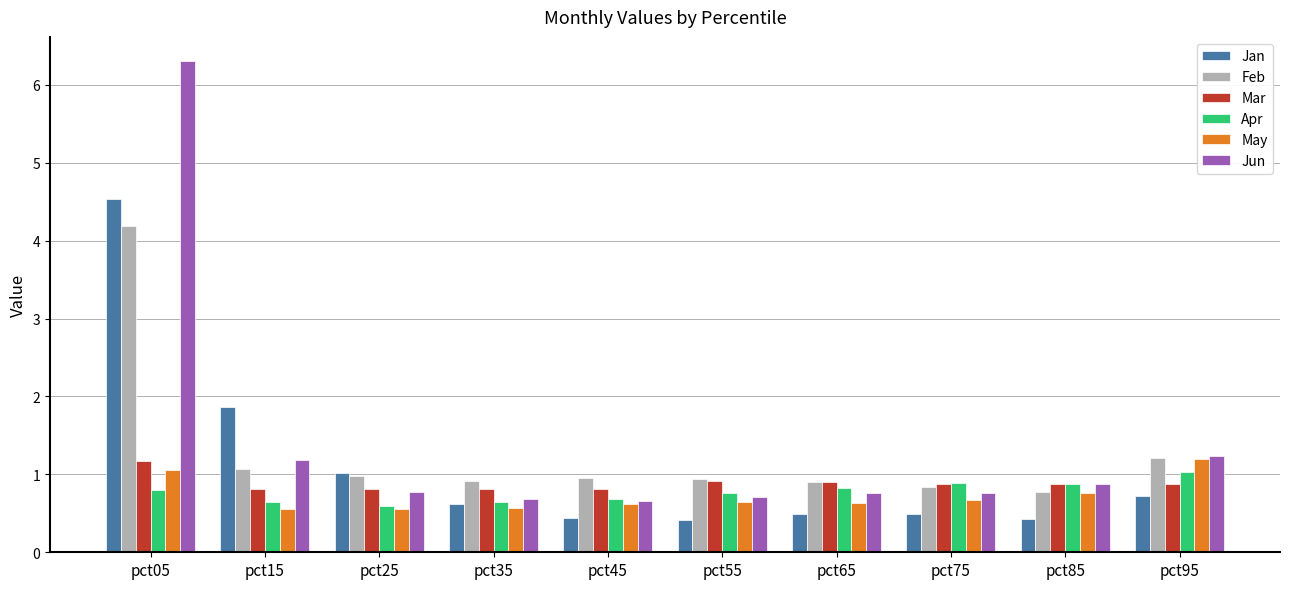

At which label is Feb closest to 2?

pct95